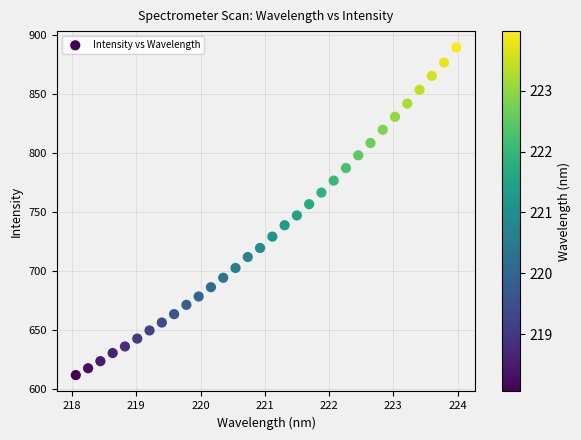

What is the range of X values (max minus min)?

5.9